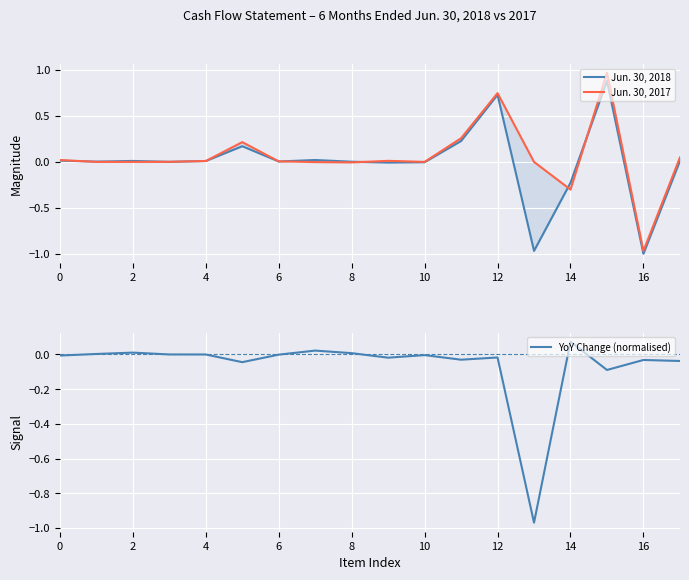

True or false: YoY Change (normalised) has a value of -0.1 at 16.

False